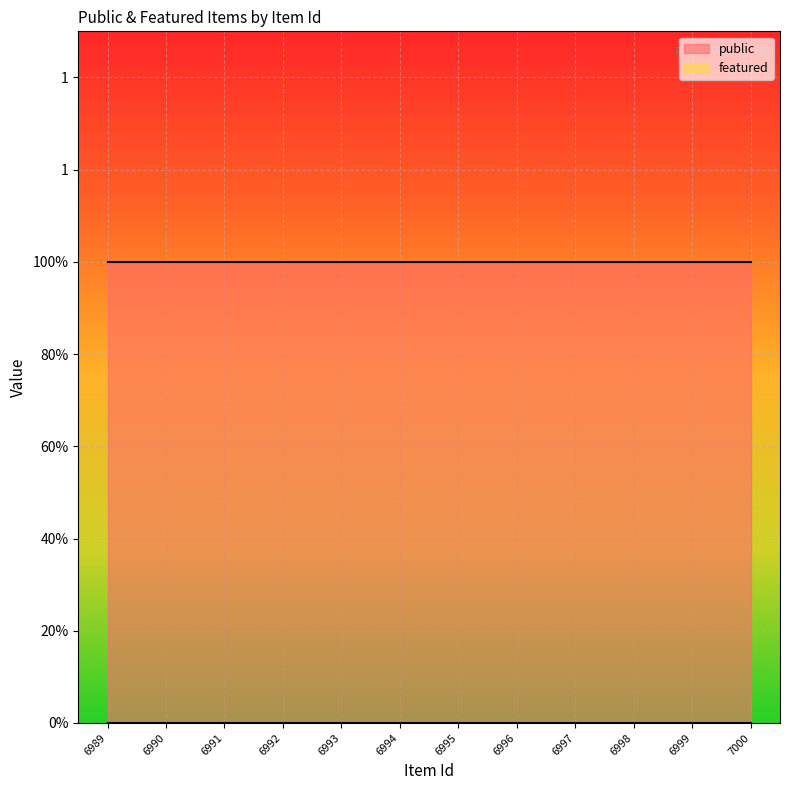

Reading right to left, list all the values displayed in this chart.

public: 6989=1	6990=1	6991=1	6992=1	6993=1	6994=1	6995=1	6996=1	6997=1	6998=1	6999=1	7000=1
featured: 6989=0	6990=0	6991=0	6992=0	6993=0	6994=0	6995=0	6996=0	6997=0	6998=0	6999=0	7000=0